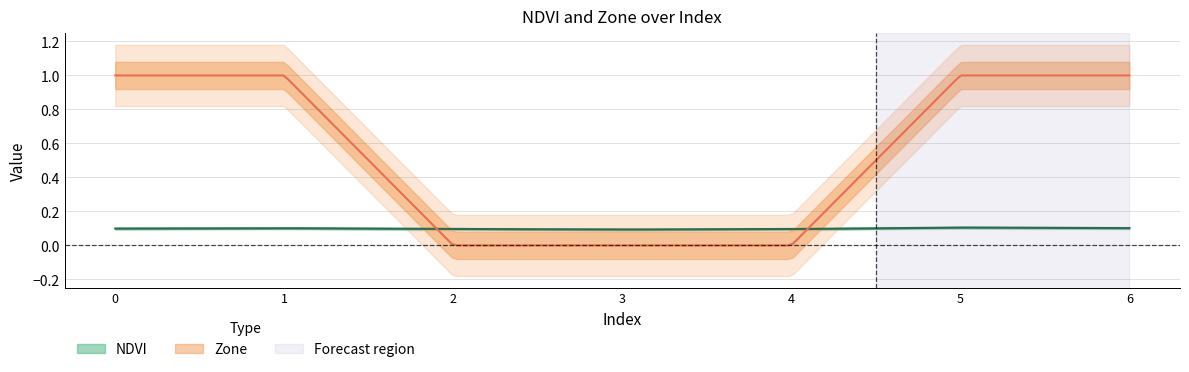

How many intersections are there between Zone and NDVI?

2